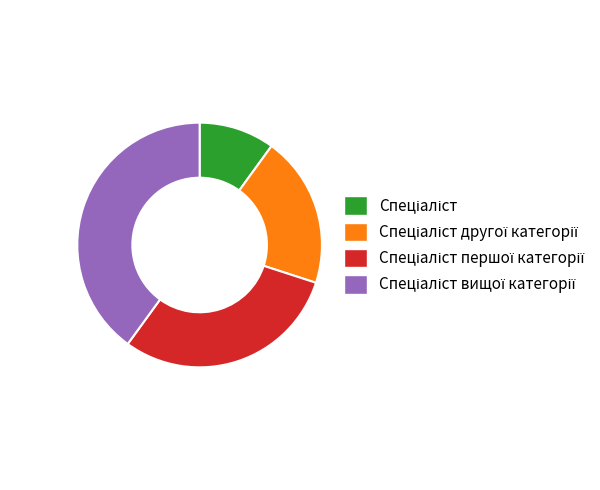

Is there any slice that represents more than half of the pie?

No